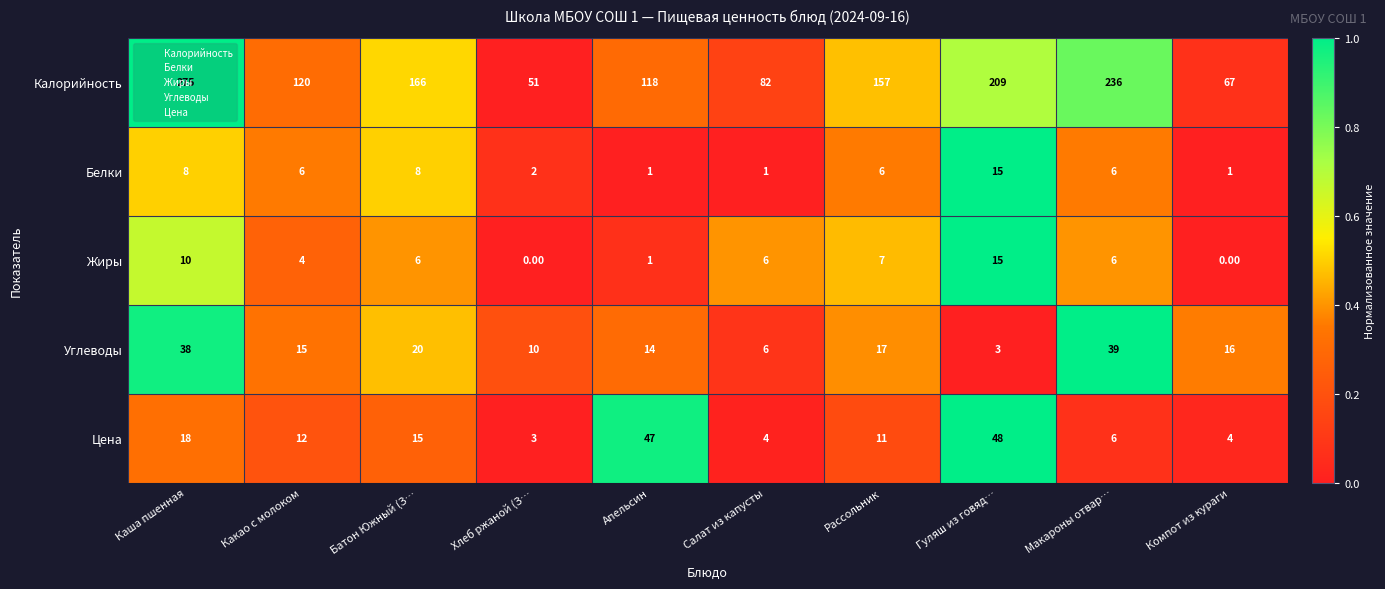

Which series has the largest range (max minus min)?

Калорийность